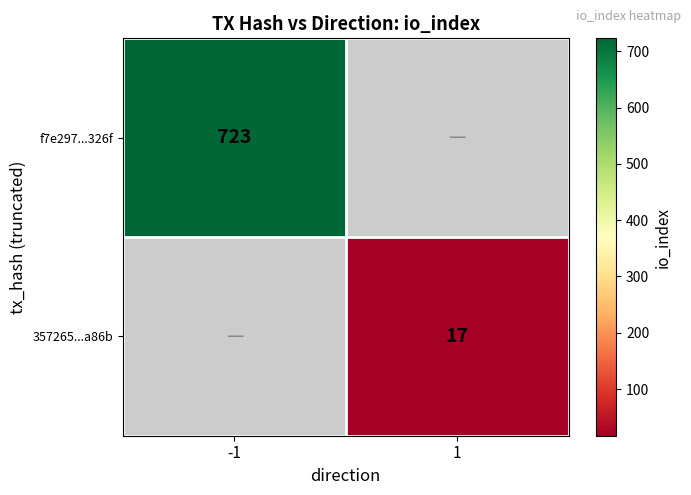

The value of f7e297...326f at -1 is 1252.7. True or false?

False